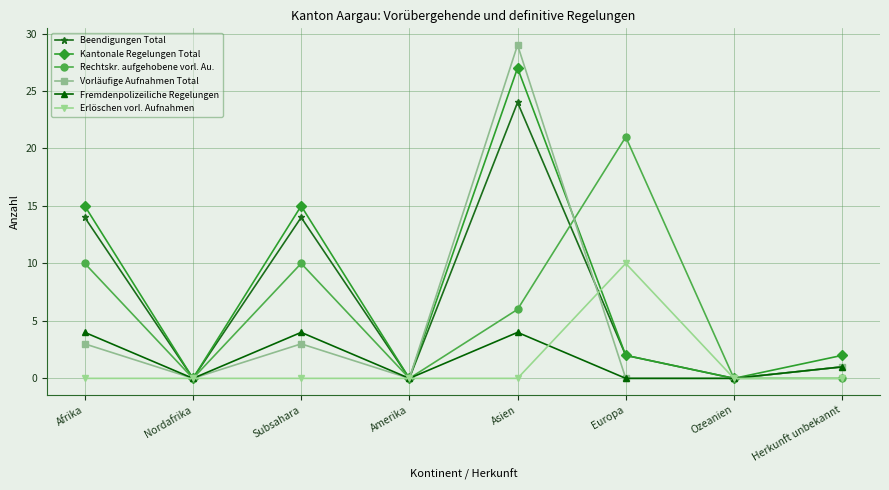

Is it true that Beendigungen Total equals -11 at Amerika?

False